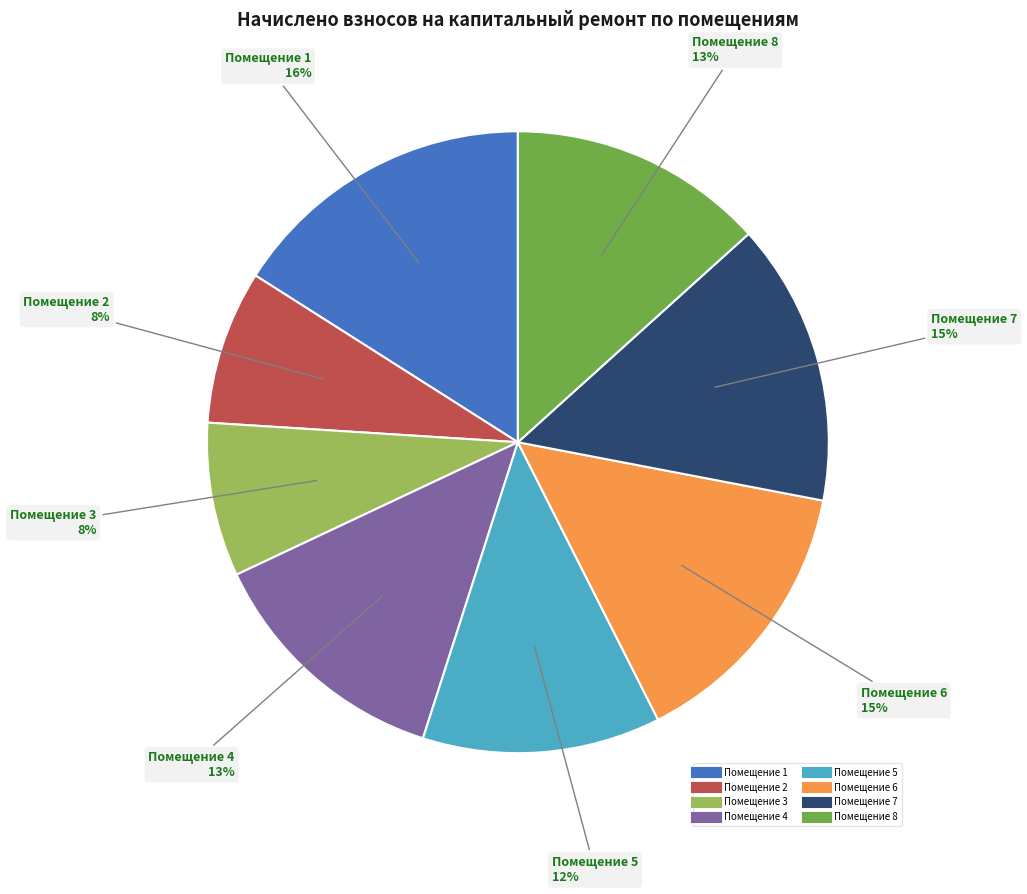

To the nearest percent, what is the difference between the largest and smallest slice percentages?

8%